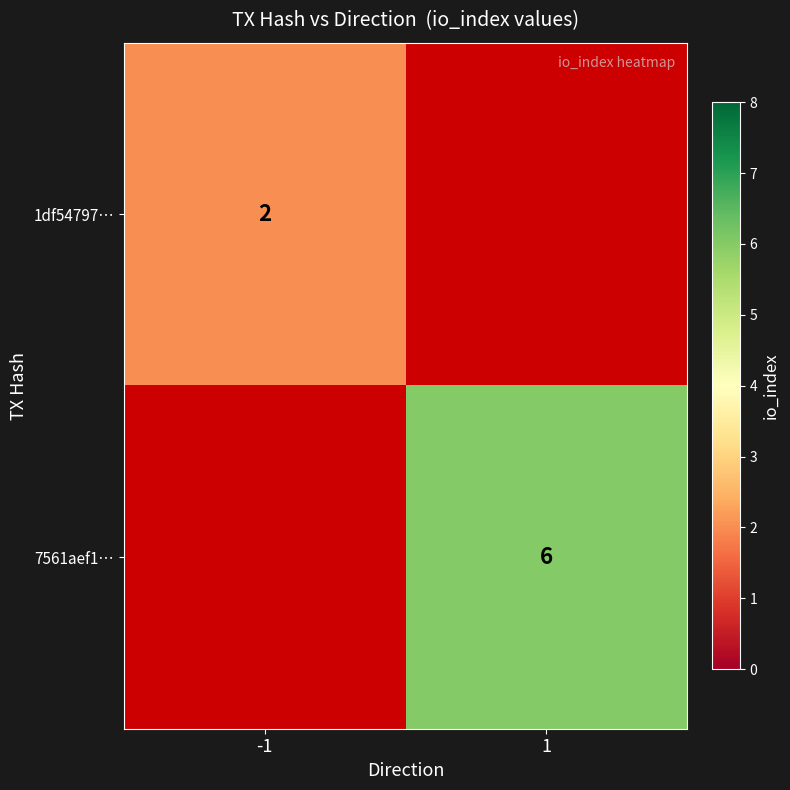

The 7561aef1… series shows 3 at 1. True or false?

False